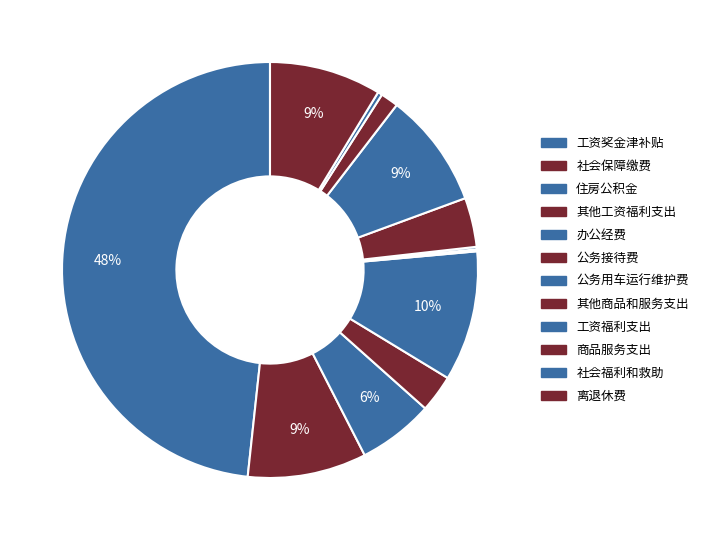

Is there a majority slice in this chart?

No